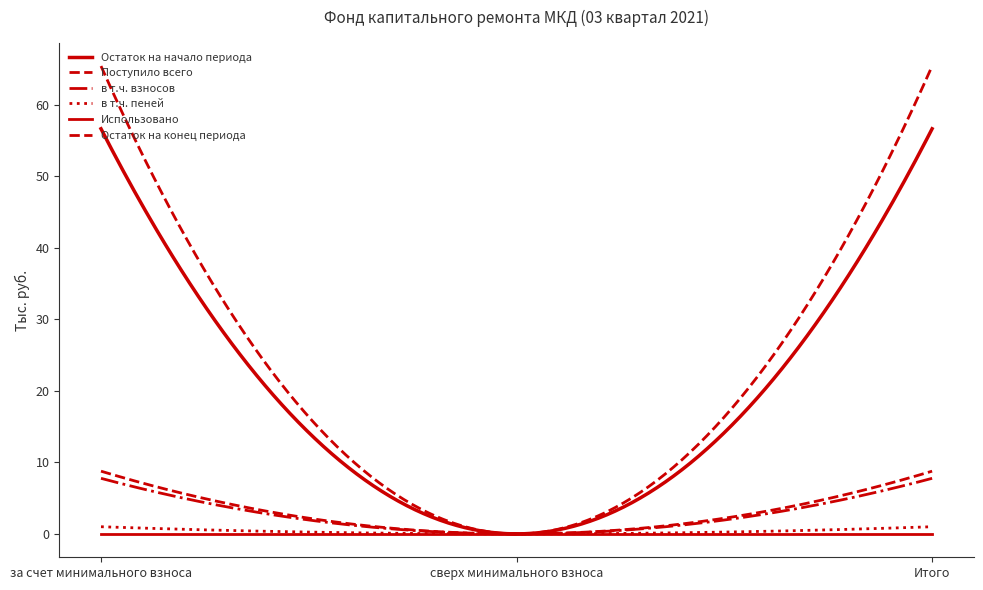

Rank the categories by Использовано value from lowest to highest.

за счет минимального взноса, сверх минимального взноса, Итого